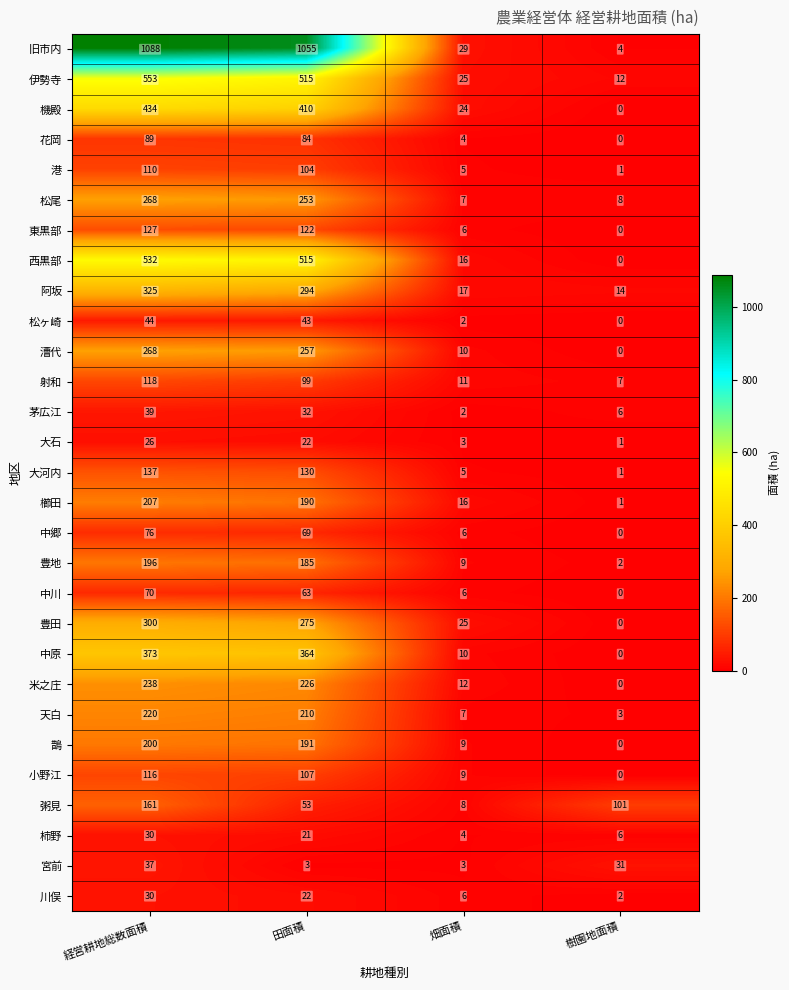

How many data points in 米之庄 are less than 226?

2